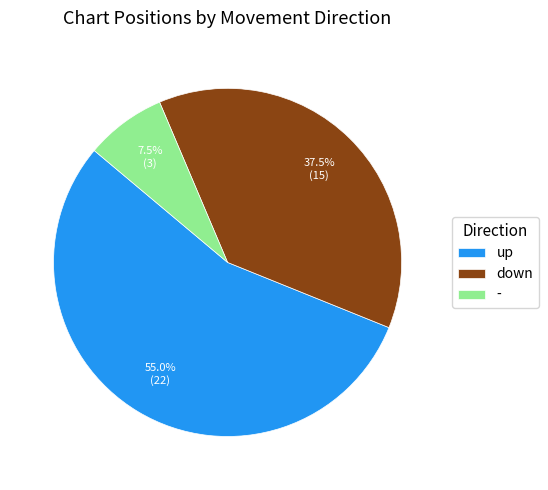

Is - the majority of the pie?

No